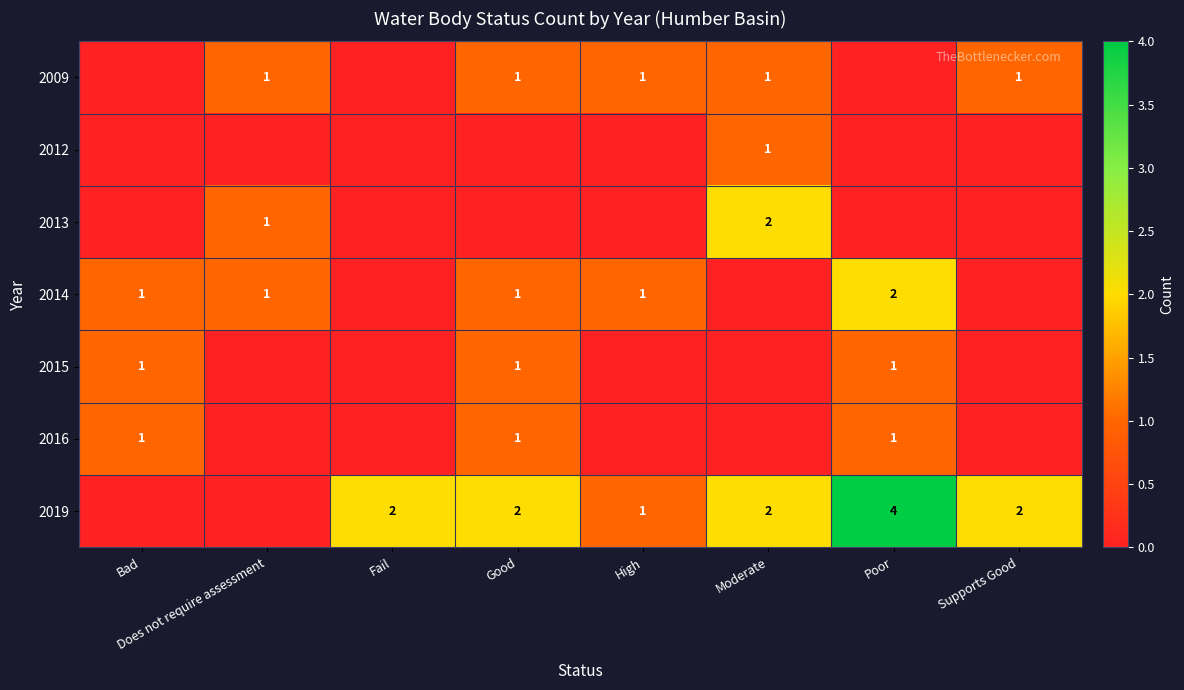

Is it true that 2019 equals 2 at Good?

True